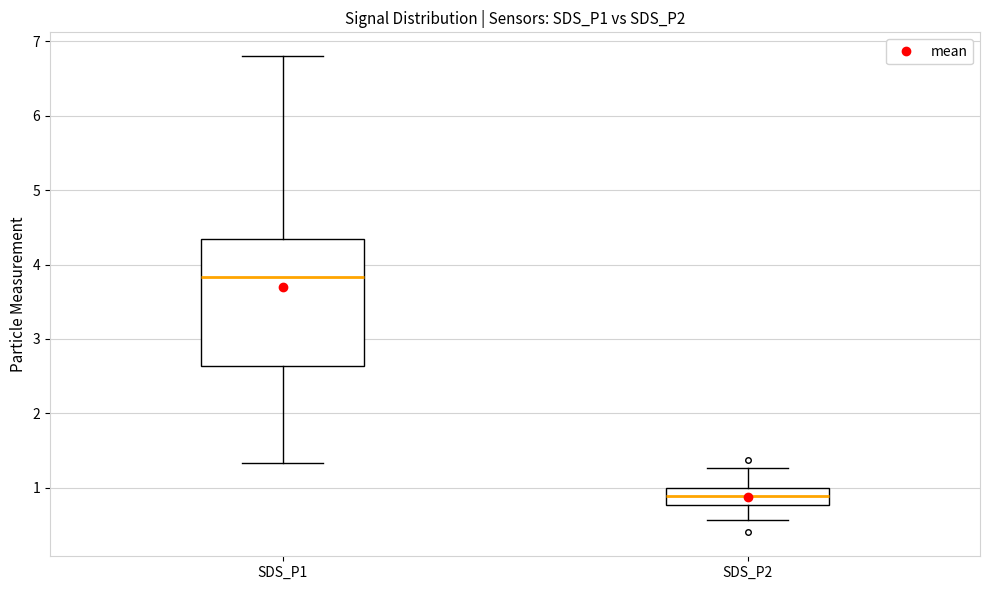

Which box is the tallest, from its lower edge to its upper edge?

SDS_P1